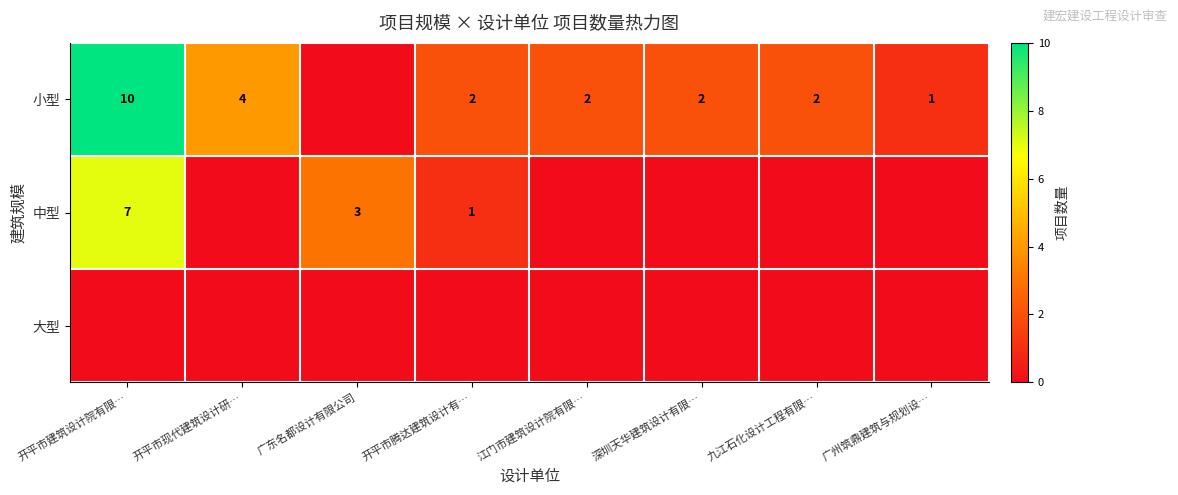

The 小型 series shows 17 at 开平市建筑设计院有限…. True or false?

False